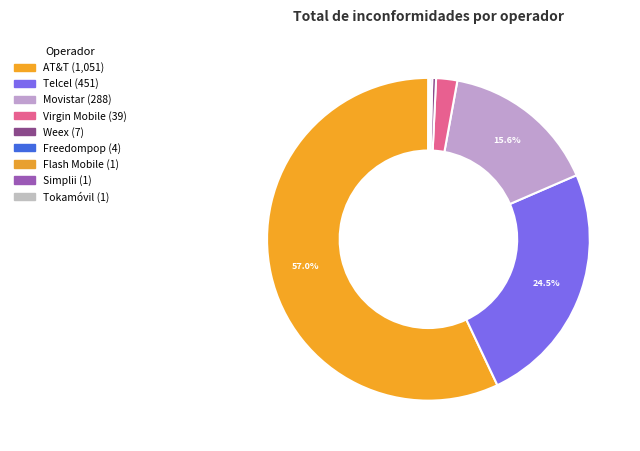

What is the largest slice in the pie chart?

AT&T